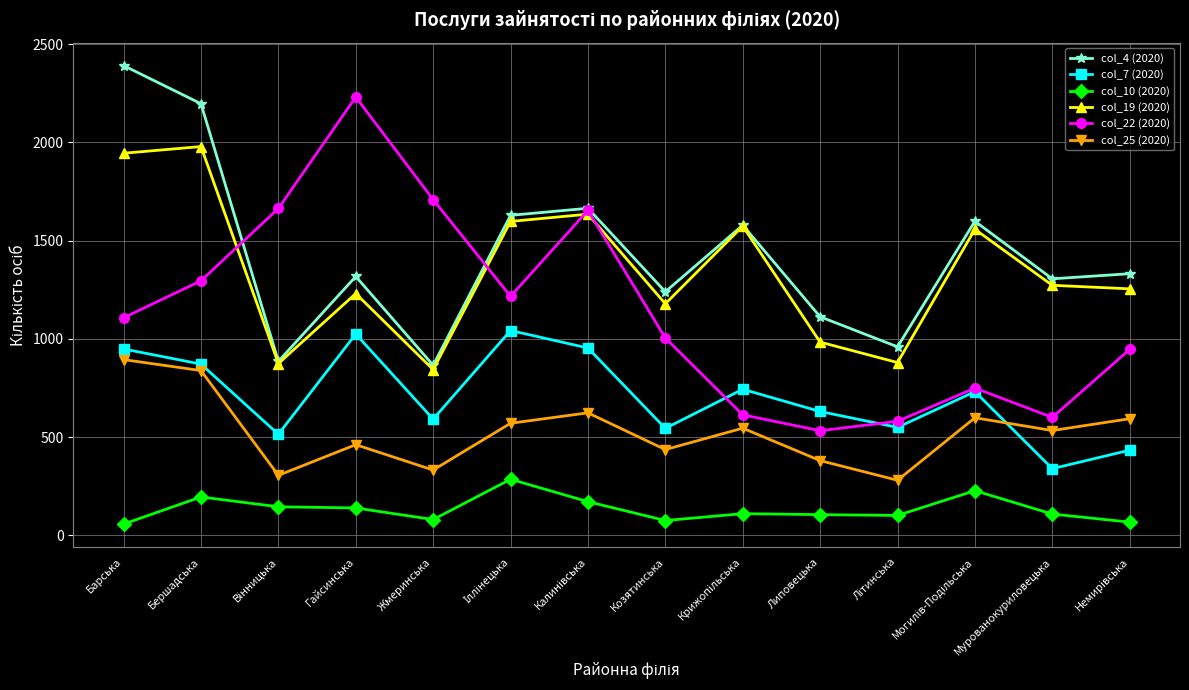

How many distinct data groups are displayed?

6